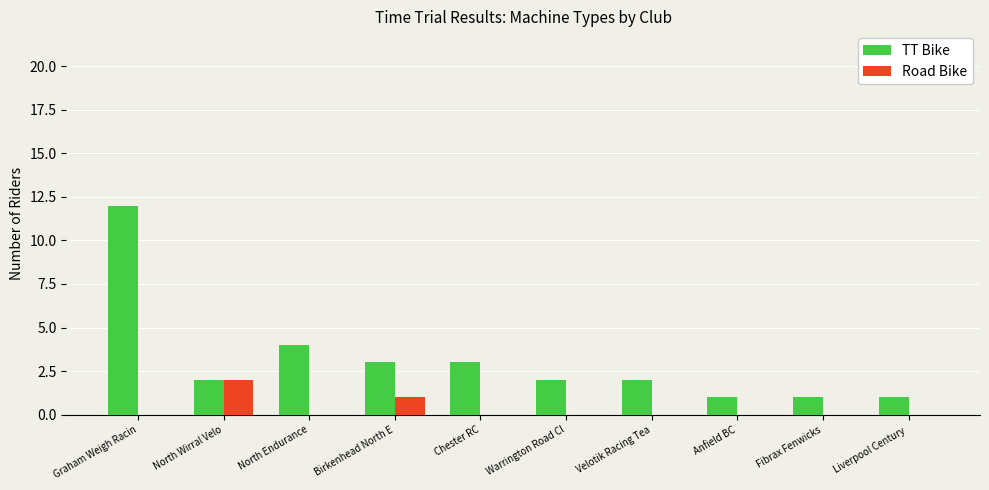

What is the sum of the TT Bike values at Velotik Racing Tea and North Endurance?

6